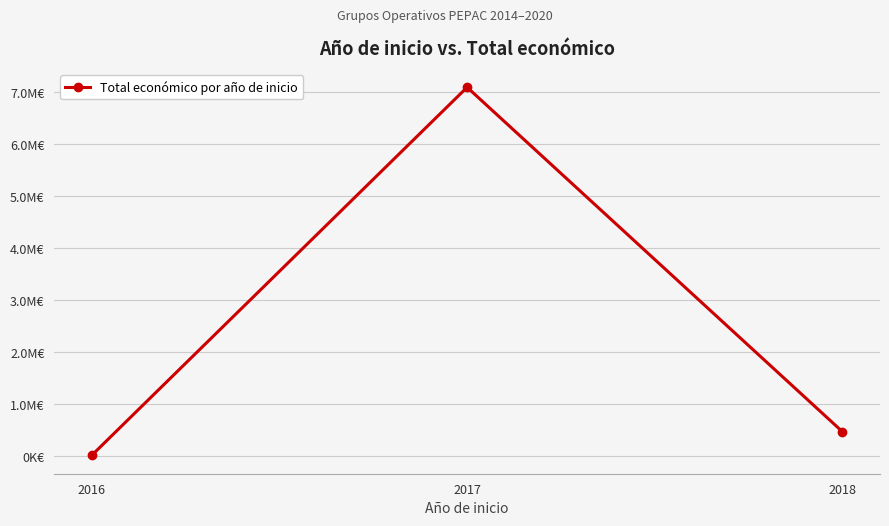

Does the chart have visible grid lines?

Yes